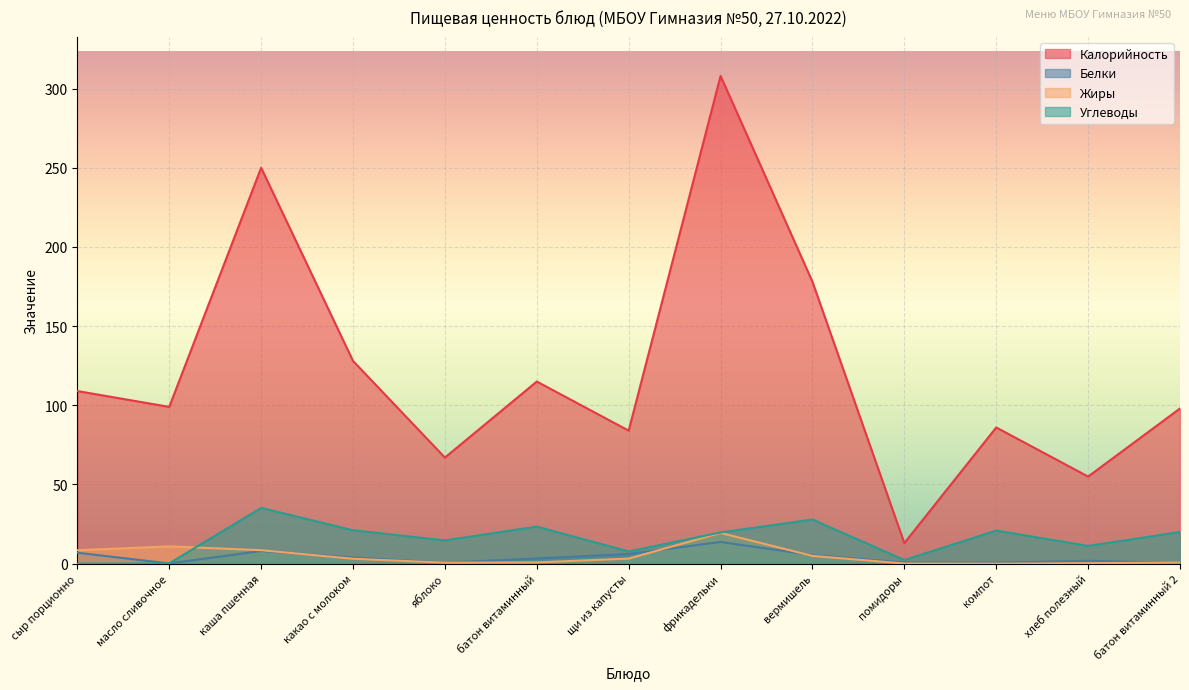

What is the label of the 7th point from the right?

щи из капусты